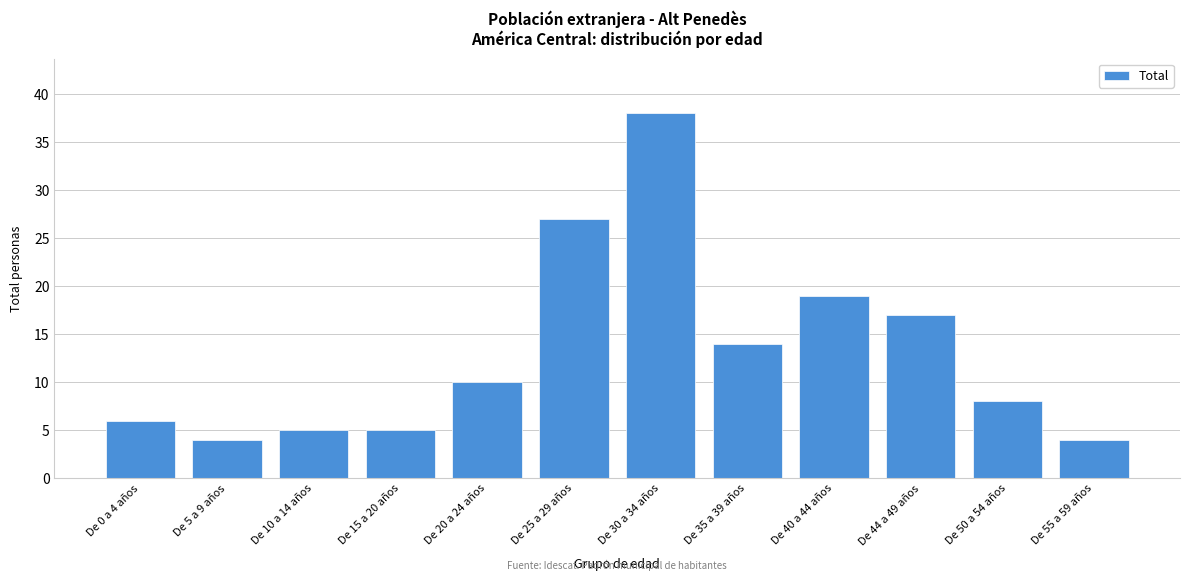

Reading left to right, transcribe all the data shown in this chart.

6	4	5	5	10	27	38	14	19	17	8	4